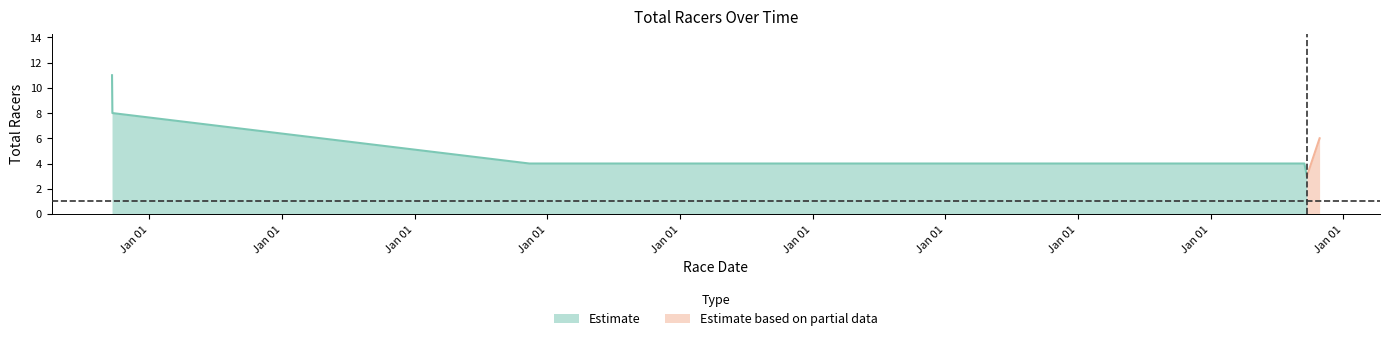

How many values are between 4 and 8?

4